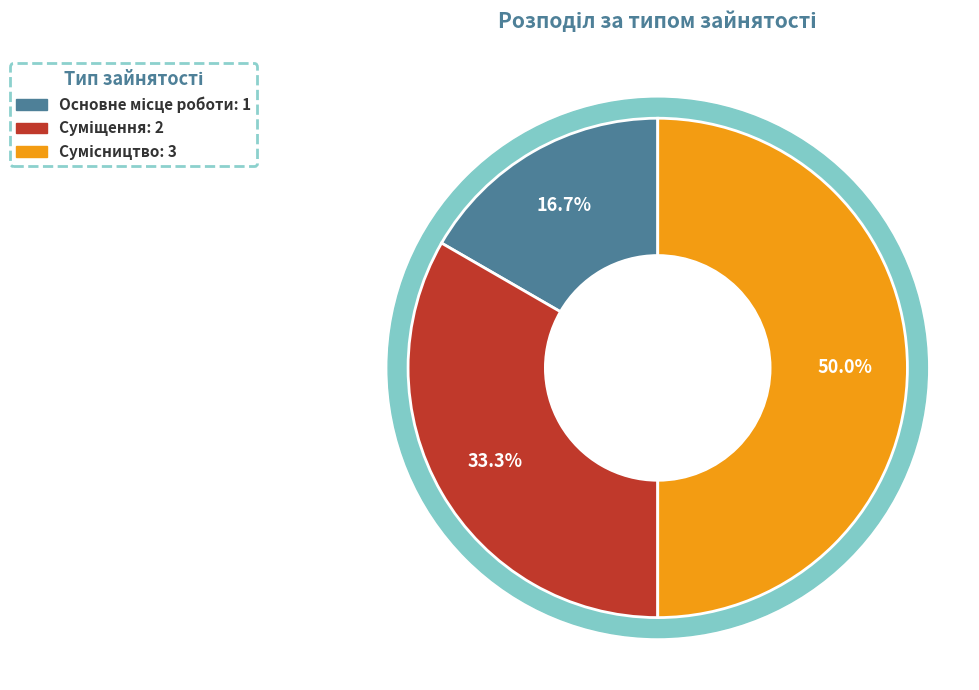

To the nearest percent, what is the difference between the Суміщення and Сумісництво slice percentages?

17%